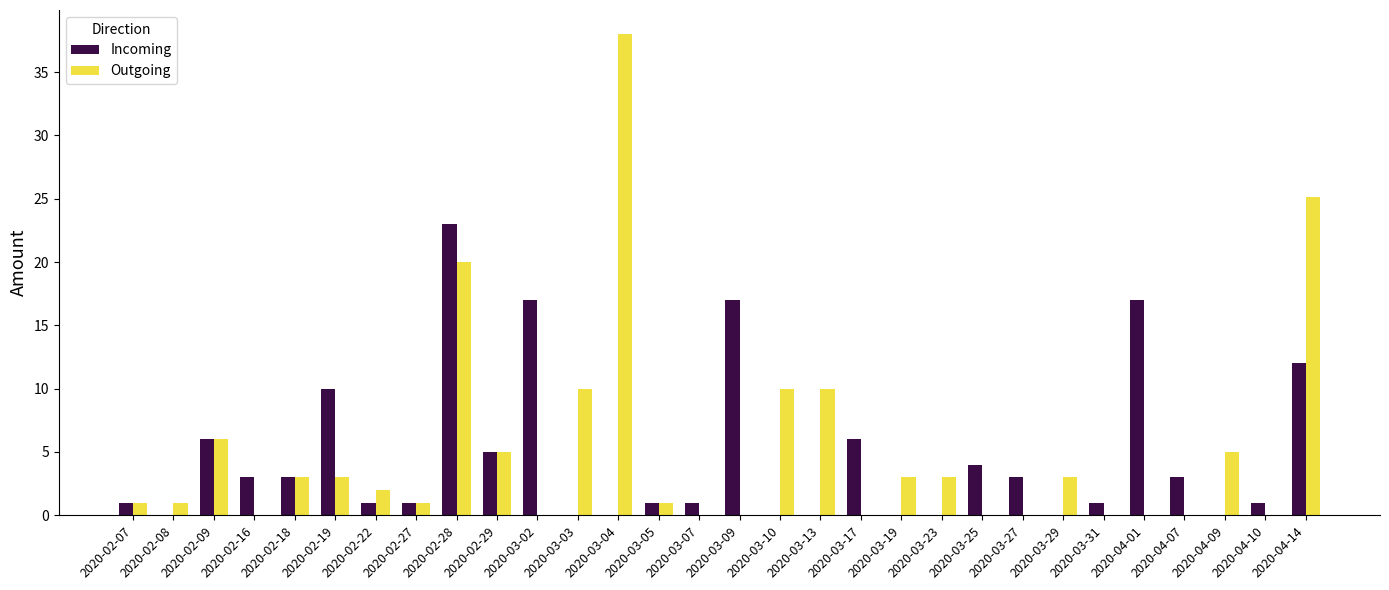

Which series has the widest spread of values?

Outgoing